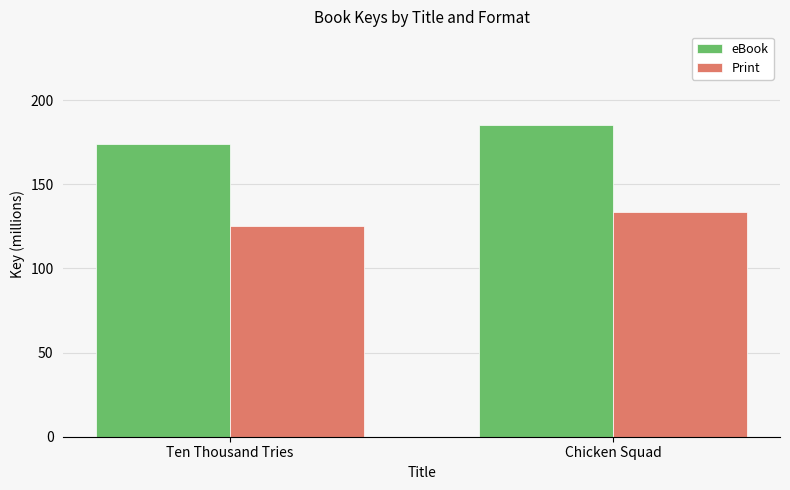

Where is eBook nearest to the value 179?

Ten Thousand Tries